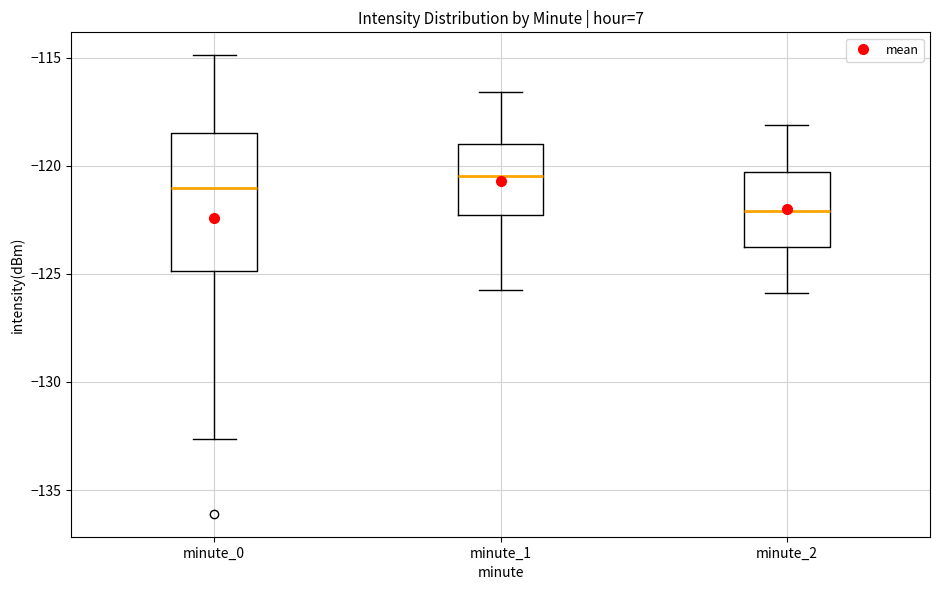

Reading left to right, transcribe this box plot: for each box, give where its median line is, the range the box spans, and where its two whiskers end, as read against the y-axis. The values are not printed on the chart, so give them approximately, as read against the axis.

minute_0: median -121.0, box -125.0 to -118.5, whiskers -132.5 to -115.0
minute_1: median -120.5, box -122.5 to -119.0, whiskers -126.0 to -116.5
minute_2: median -122.0, box -124.0 to -120.5, whiskers -126.0 to -118.0